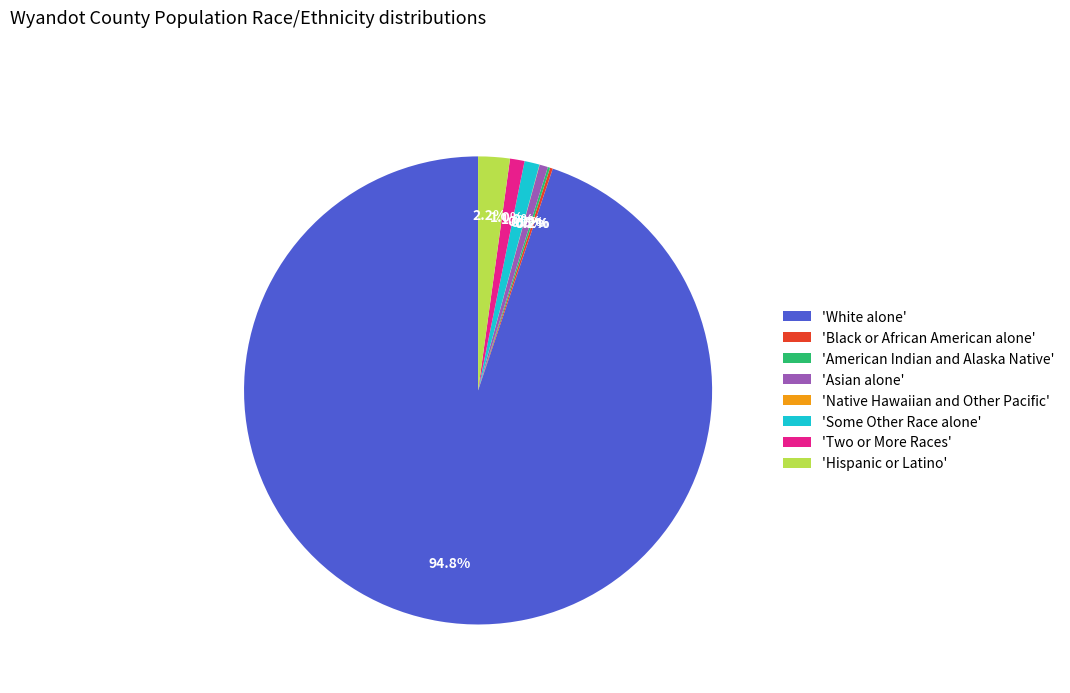

Combined, do 'Two or More Races' and 'White alone' account for over 50%?

Yes